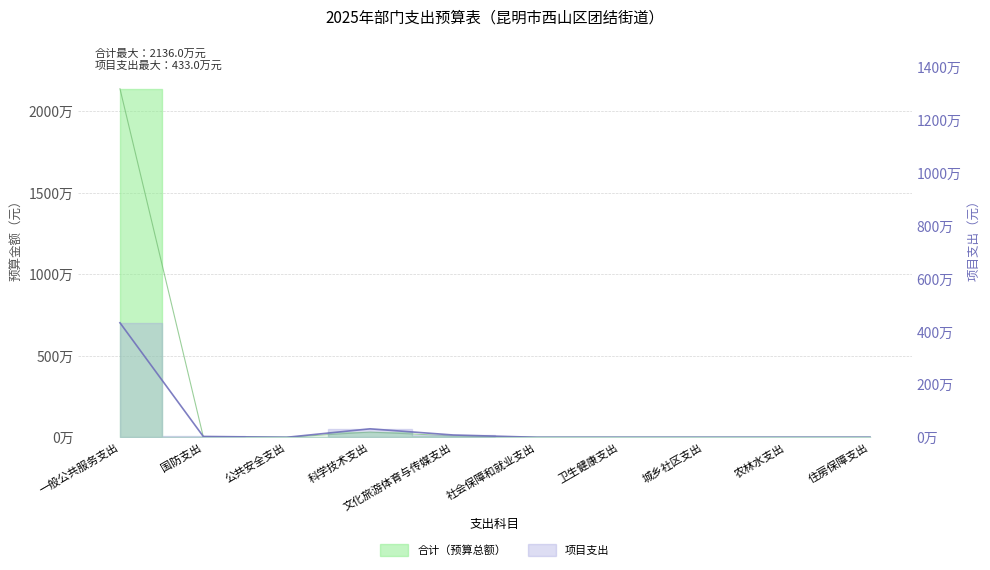

Reading left to right, transcribe all the data shown in this chart.

合计: 21359764.8	30000.0	3000.0	320000.0	86400.0	0.0	0.0	0.0	0.0	0.0
一般公共预算: 4330000.0	30000.0	0.0	320000.0	86400.0	0.0	0.0	0.0	0.0	0.0